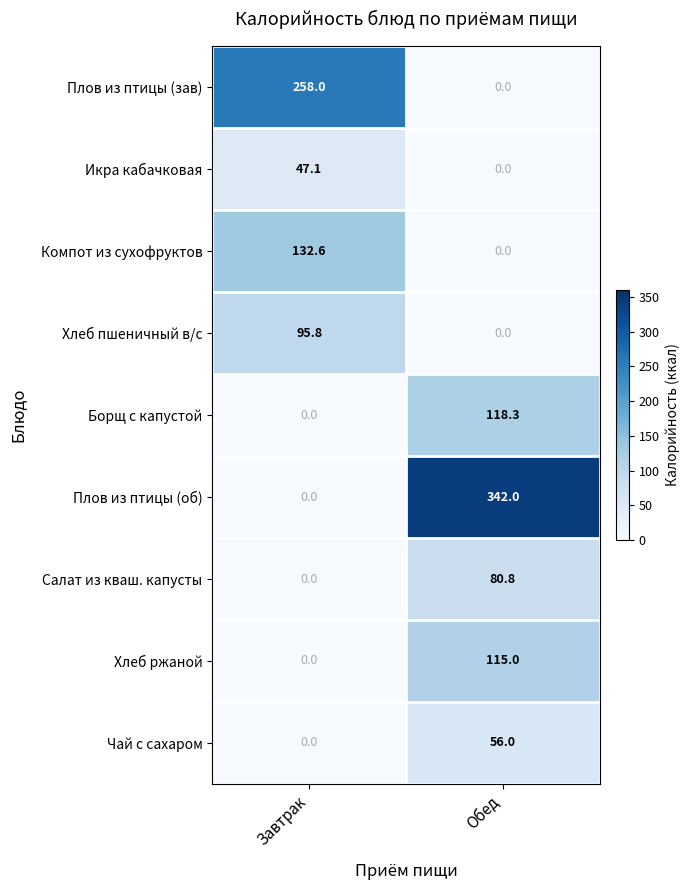

What is the sum of all Хлеб ржаной values?

115.0